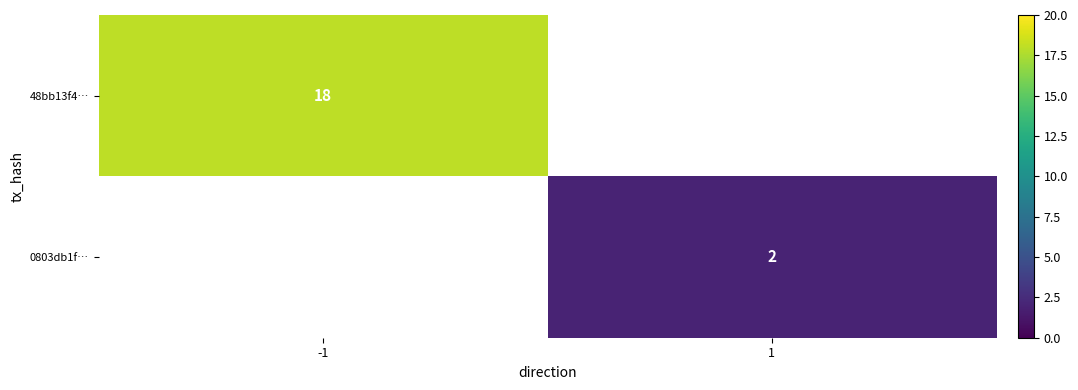

Is the value of 0803db1f… at 1 greater than the value of 48bb13f4… at -1?

No